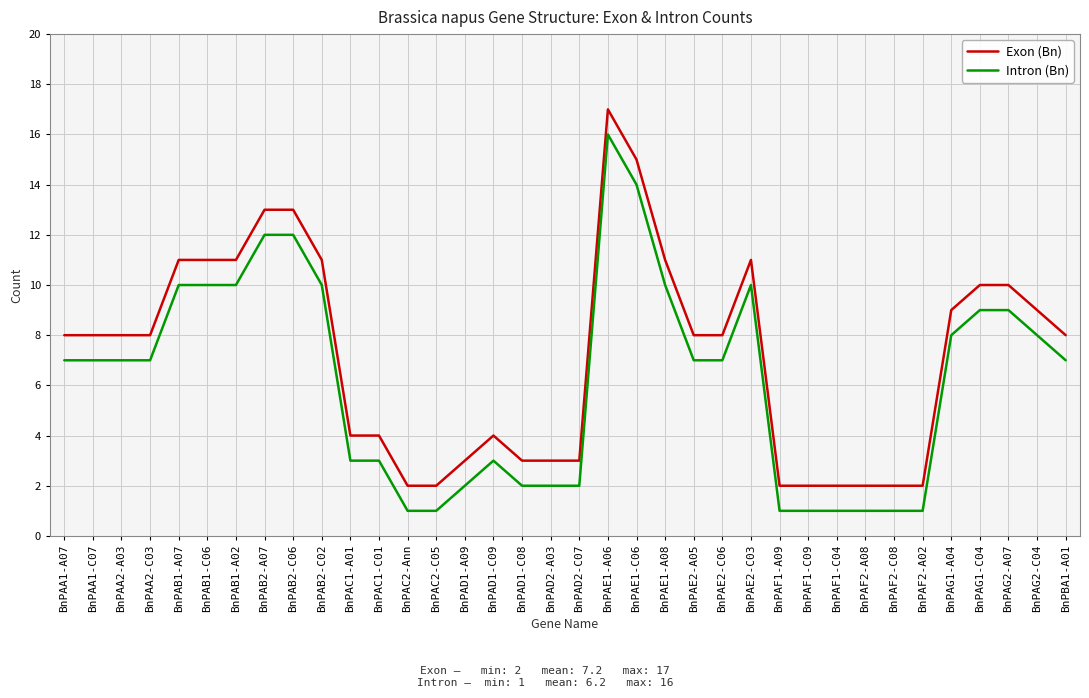

What is the smallest value displayed?

1